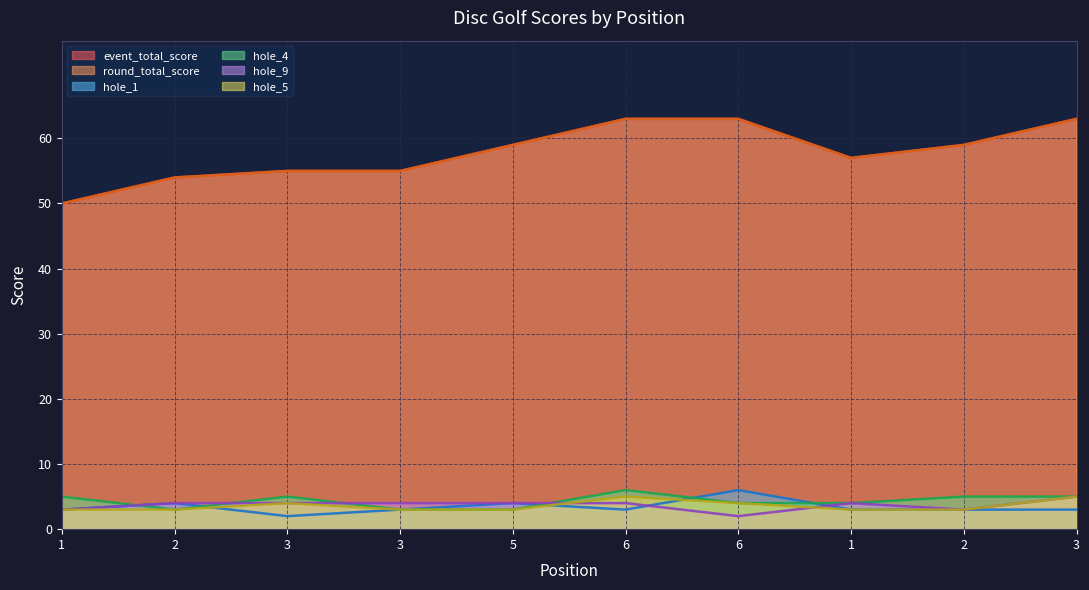

At which label is hole_1 closest to 4?

2